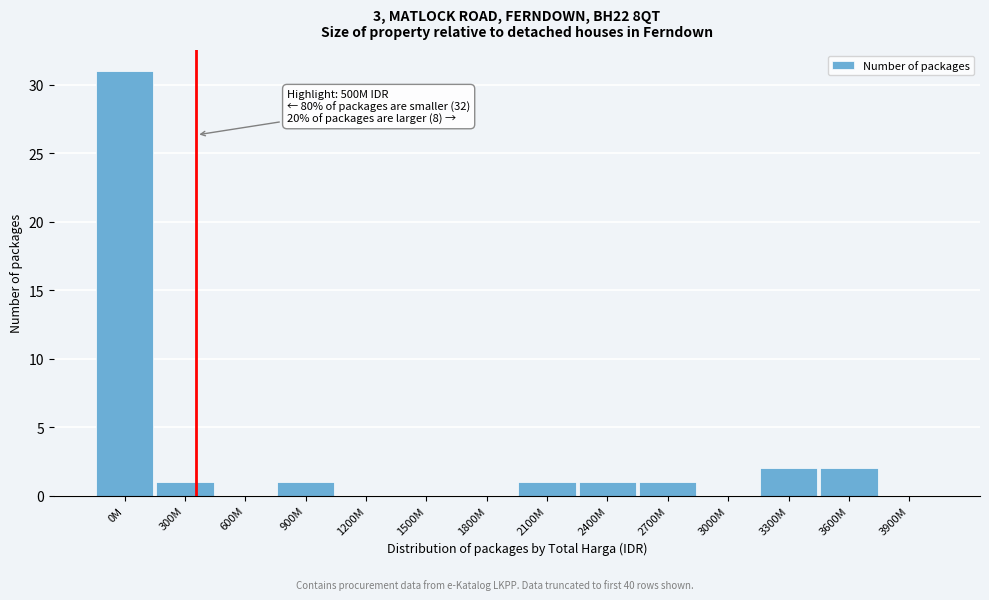

Reading left to right, list all the values displayed in this chart.

0M=31	300M=1	600M=0	900M=1	1200M=0	1500M=0	1800M=0	2100M=1	2400M=1	2700M=1	3000M=0	3300M=2	3600M=2	3900M=0